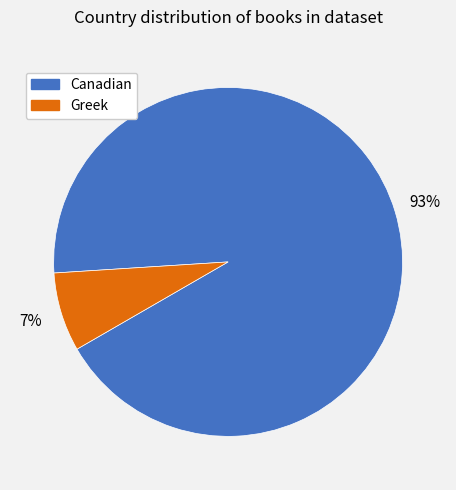

To the nearest percent, what portion does Canadian represent?

93%